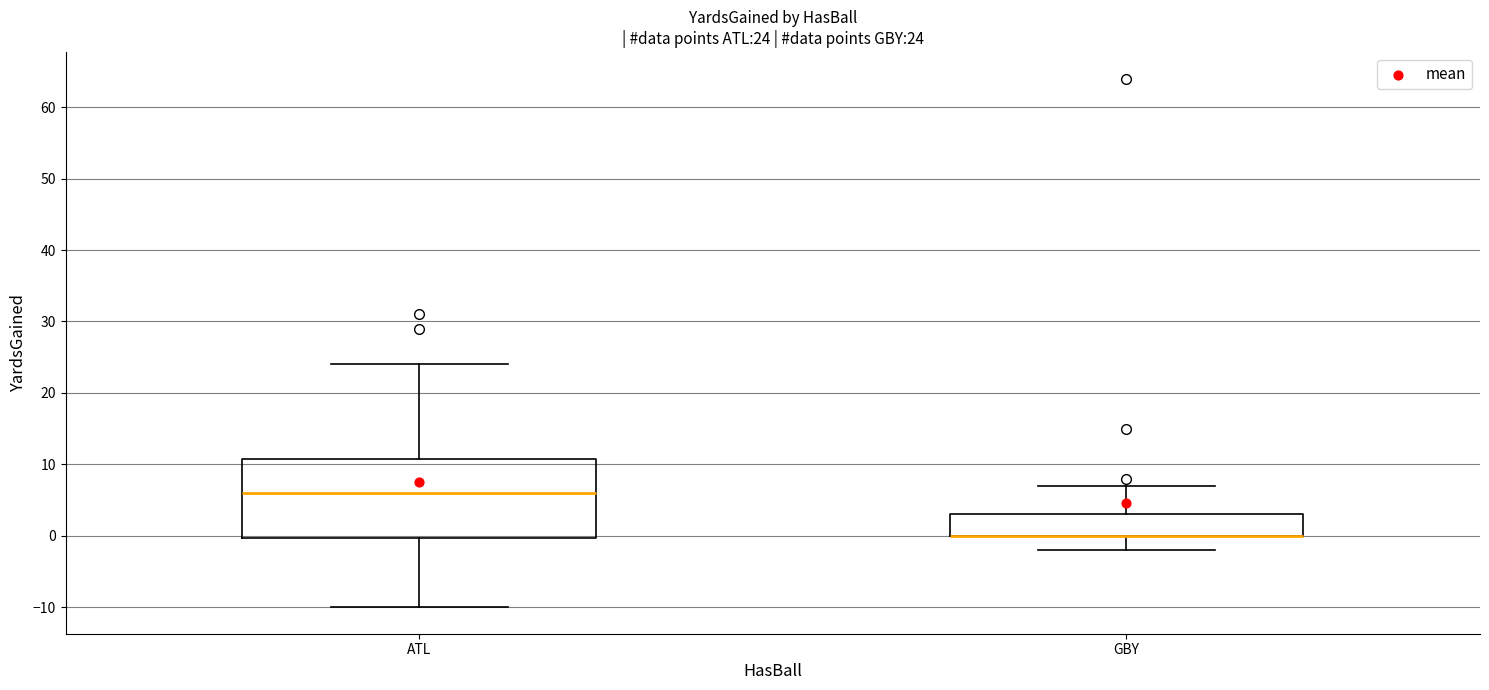

Comparing the boxes themselves (not the whiskers), which one is the tallest?

ATL